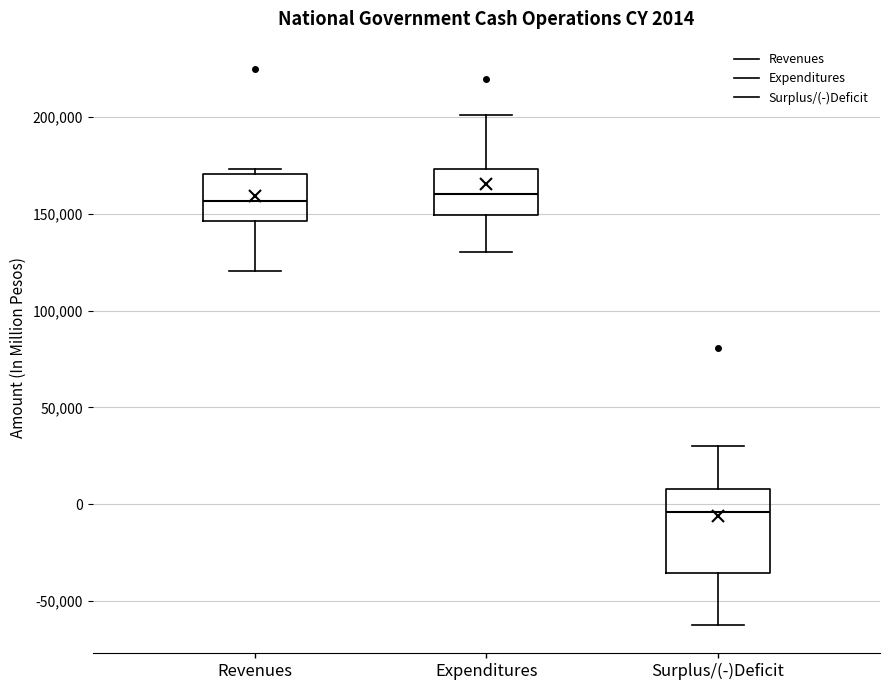

Which box is the tallest, from its lower edge to its upper edge?

Surplus/(-)Deficit